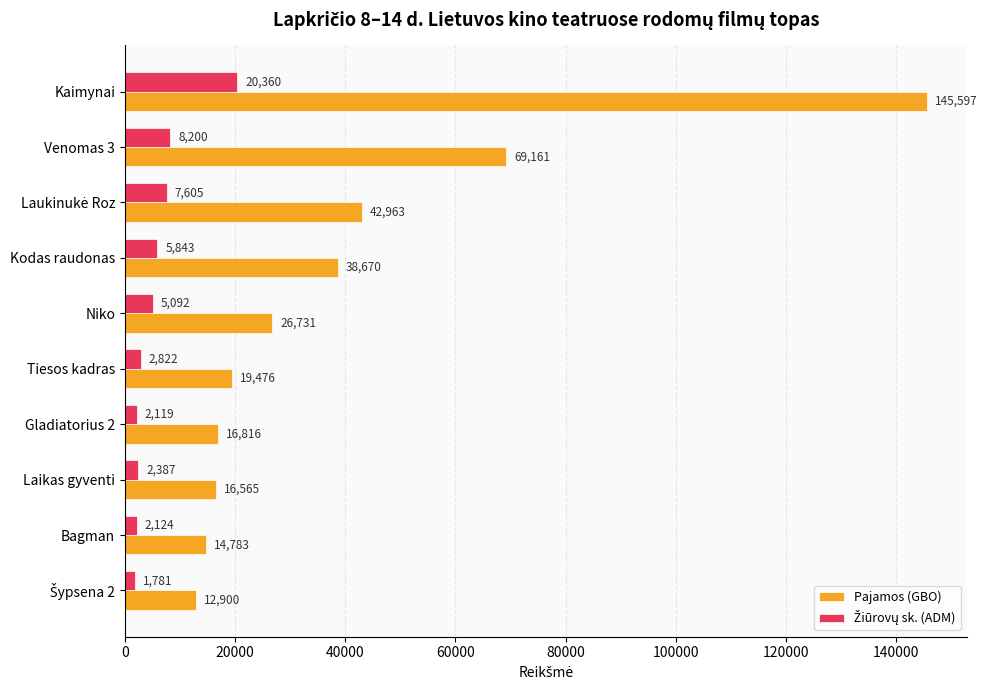

True or false: Pajamos (GBO) has a value of 38670.0 at Kodas raudonas.

True